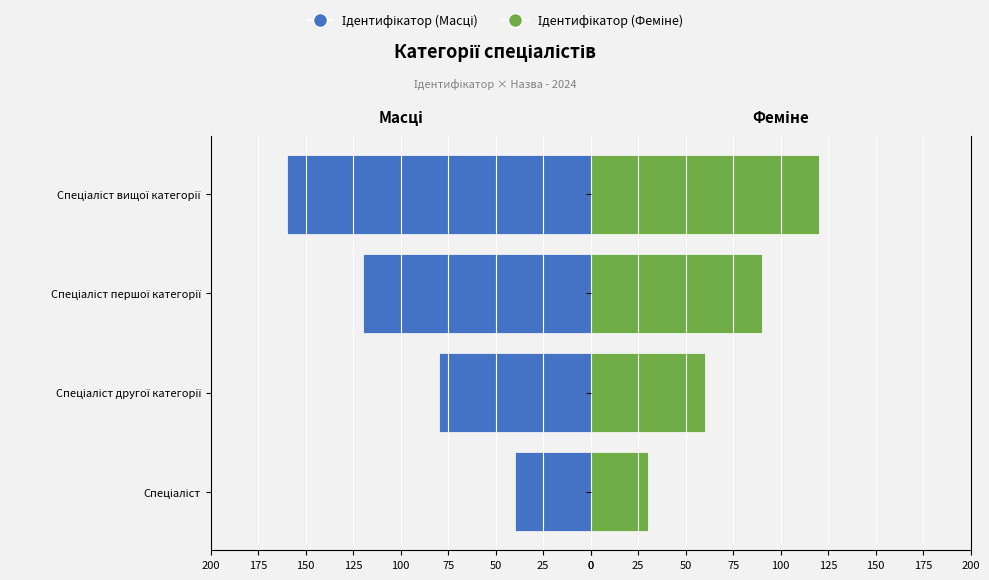

Between Спеціаліст другої категорії and Спеціаліст вищої категорії, which series saw the biggest shift?

Ідентифікатор (Масці)